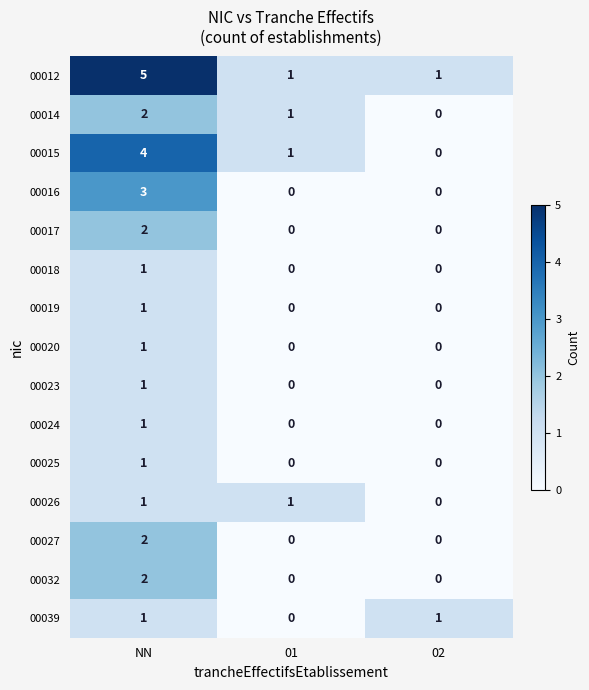

What is the spread (max minus min) of values at NN?

4